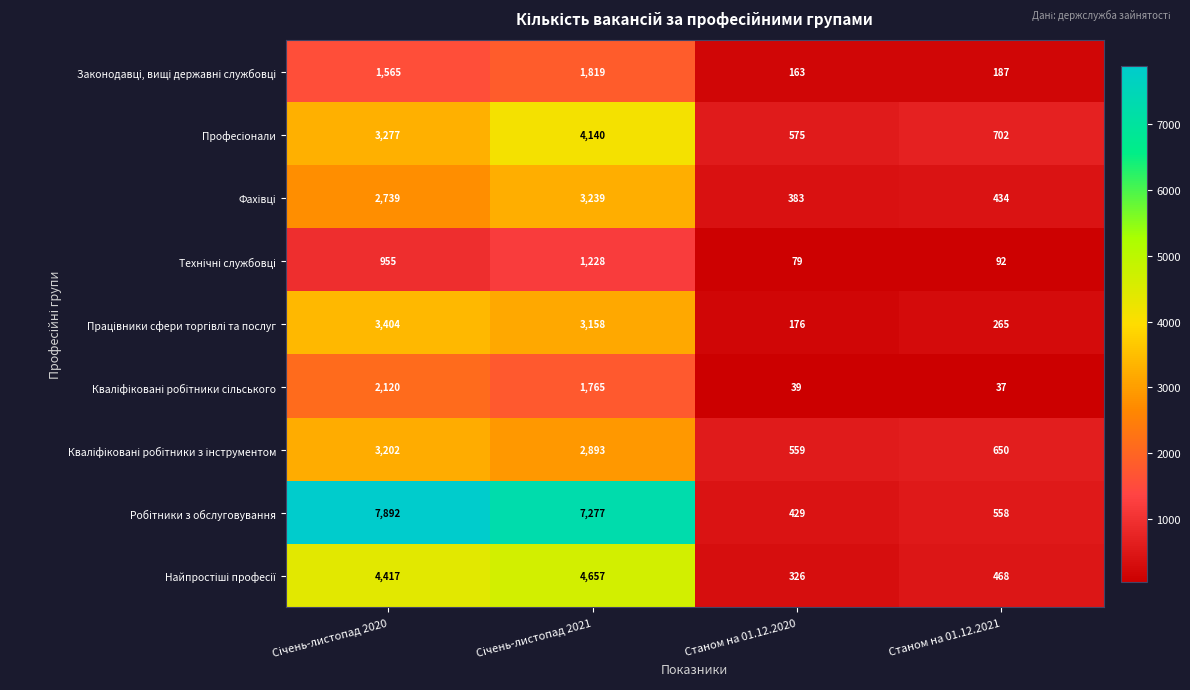

What is the spread (max minus min) of values at Станом на 01.12.2021?

665